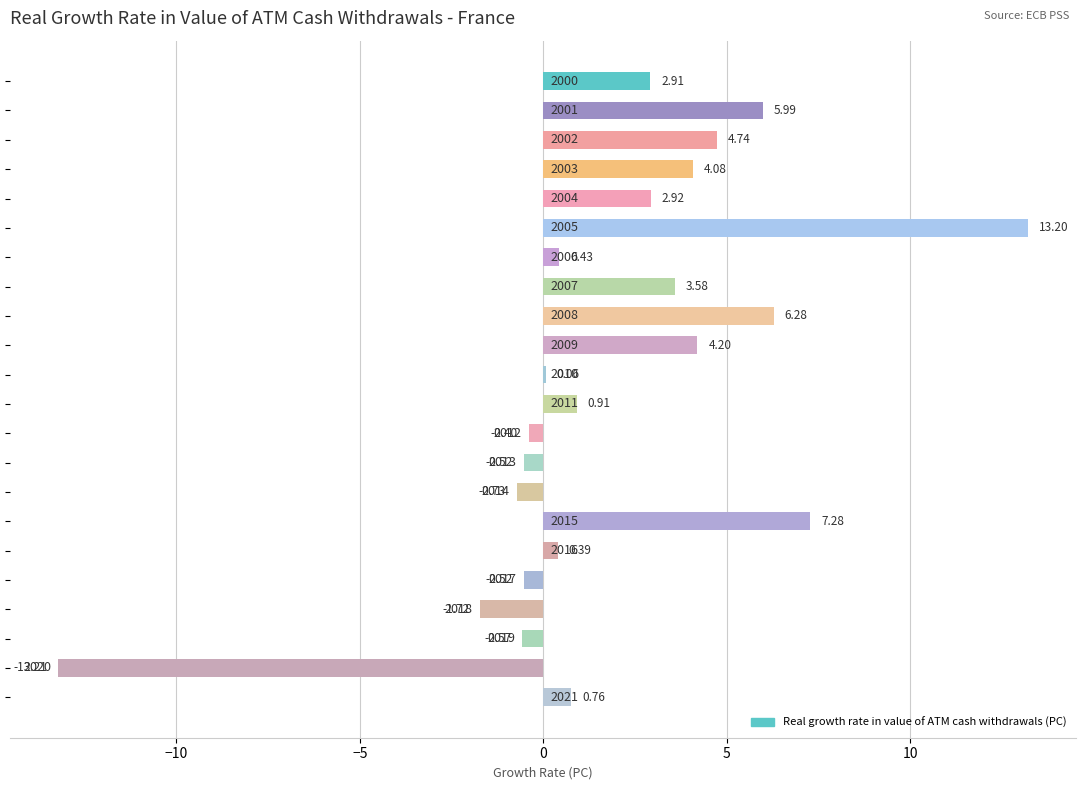

Count the number of categories in the chart.

22